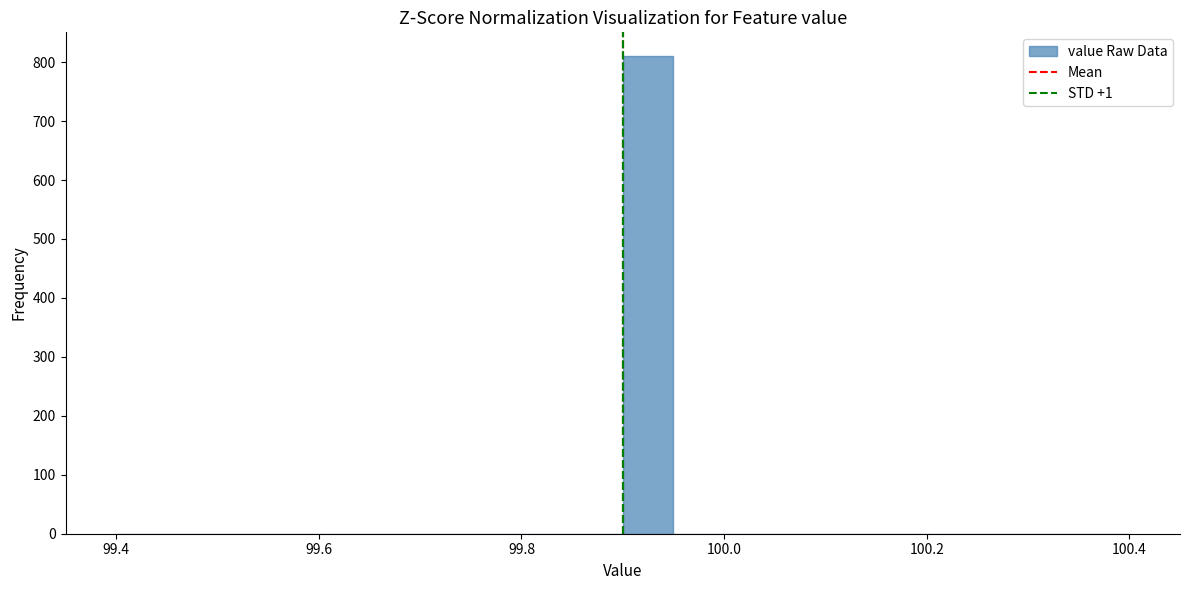

Around what value on the x-axis is the tallest bar? Give the approximate position of its centre, as read against the axis.

99.92